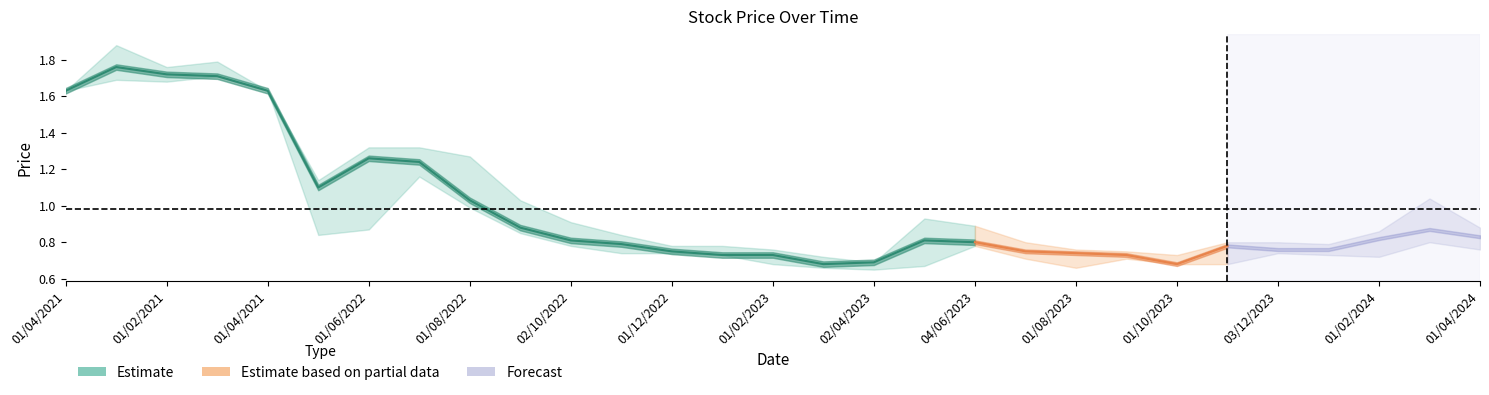

What is the sum of all high values?

30.3